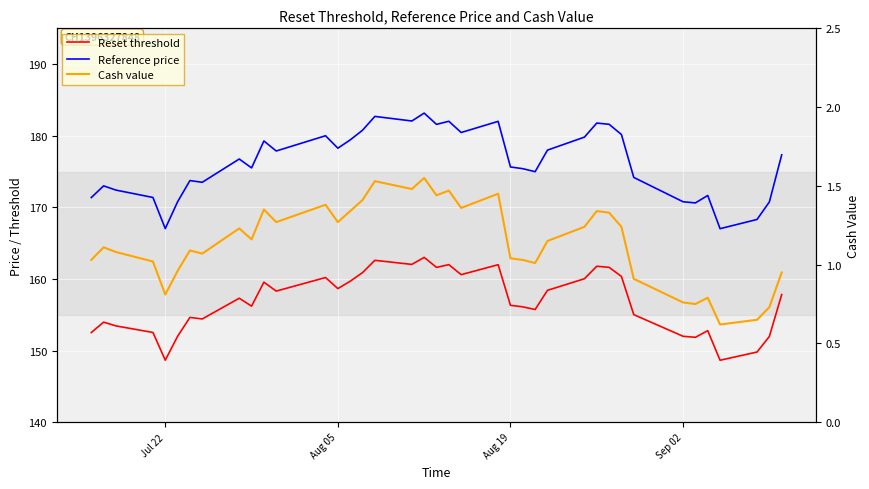

How many values in the Cash value series exceed 1?

29